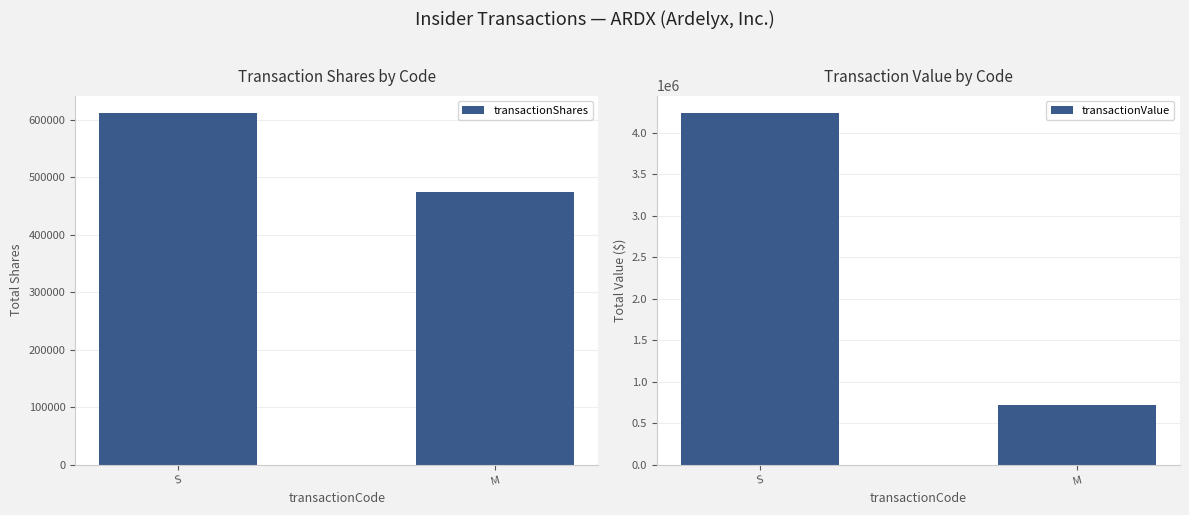

What is the difference between the maximum and minimum values in the transactionValue series?

3518328